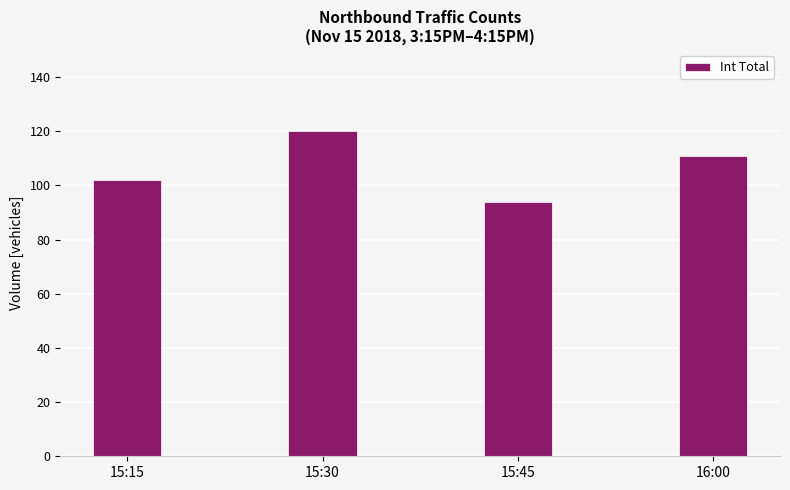

Which has a higher value, 15:15 or 15:30?

15:30